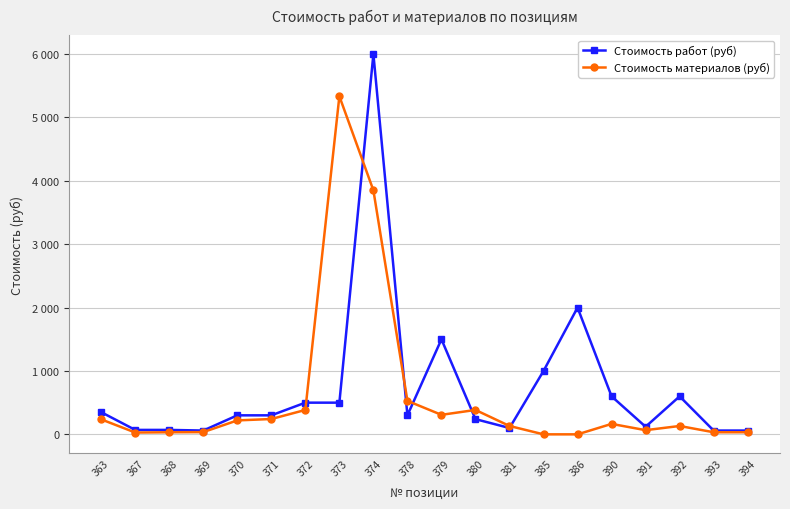

What is the highest value of the Стоимость материалов (руб) series?

5335.0